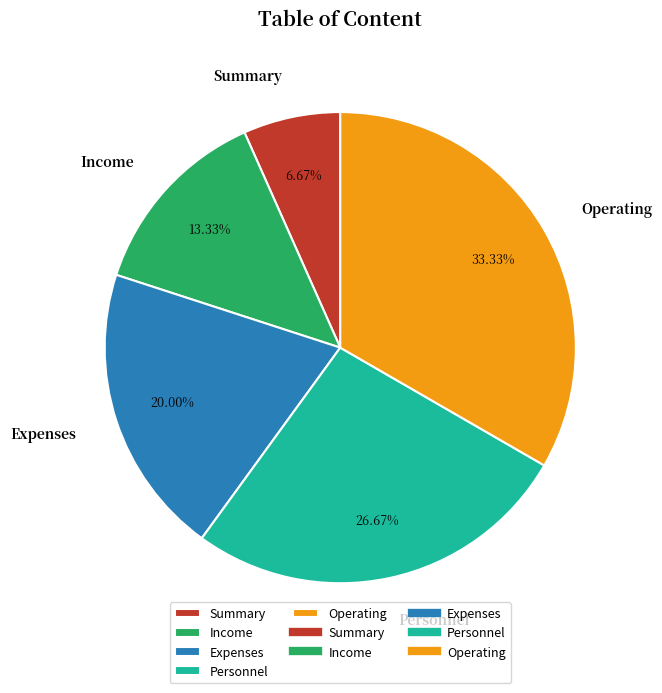

Does any single category account for the majority?

No